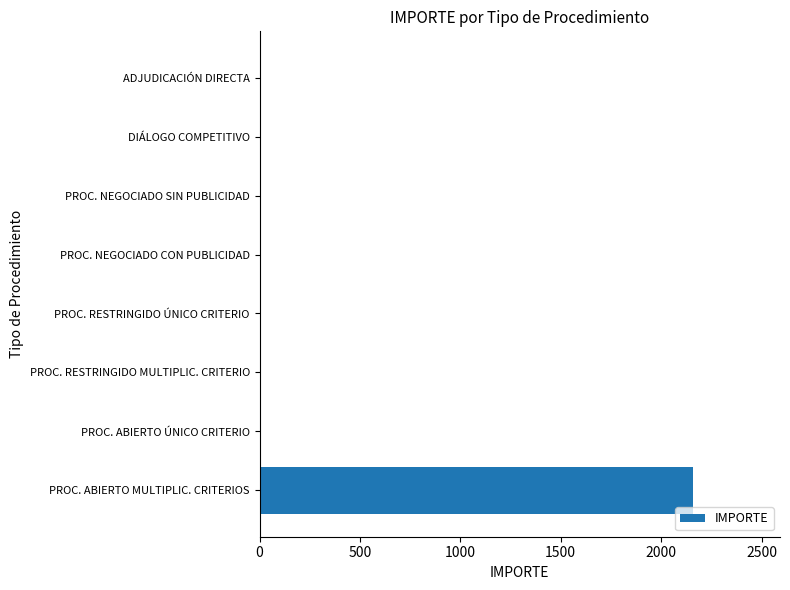

What is the sum of all values?

2160